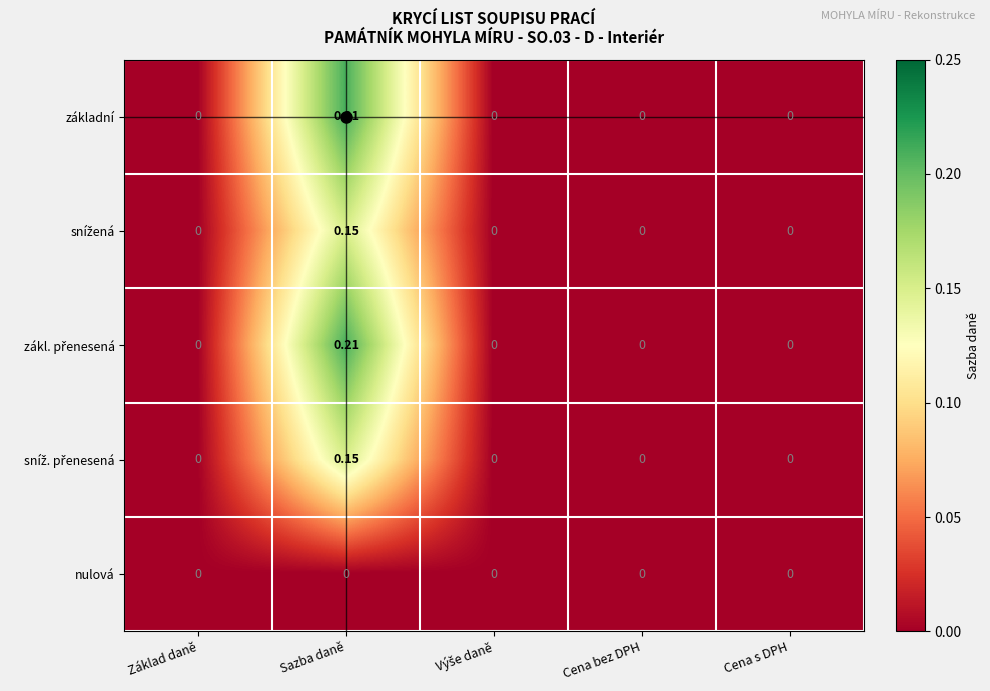

Which label corresponds to the largest value in the chart?

Sazba daně